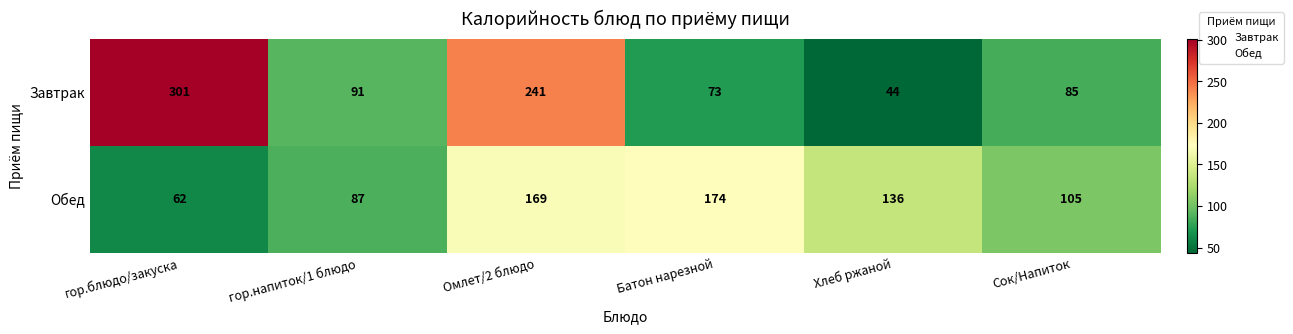

At how many categories does at least one series exceed 226?

2